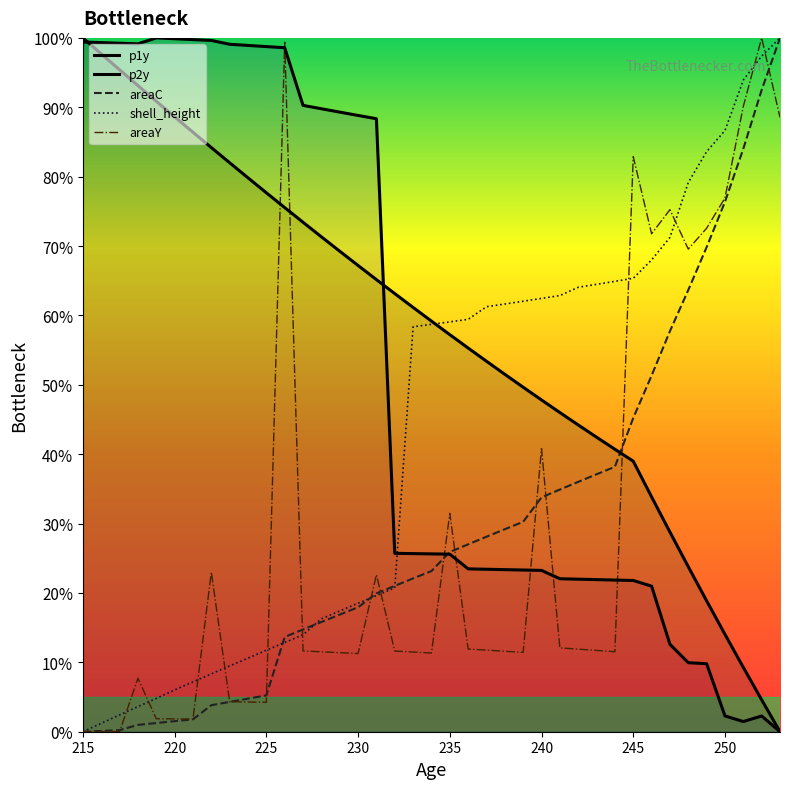

Reading right to left, what are all the values shown in this chart?

p1y: 0.0	4.6	9.3	14.0	18.9	23.8	28.8	33.8	39.0	40.7	42.4	44.2	46.0	47.8	49.7	51.5	53.4	55.3	57.2	59.2	61.1	63.1	65.2	67.2	69.3	71.3	73.4	75.5	77.7	79.8	82.0	84.2	86.4	88.6	90.9	93.1	95.4	97.7	100.0
p2y: 0.0	2.3	1.5	2.3	9.8	9.9	12.6	21.0	21.8	21.9	21.9	22.0	22.0	23.3	23.3	23.4	23.4	23.5	25.6	25.6	25.7	25.7	88.3	88.8	89.3	89.8	90.3	98.6	98.7	98.9	99.1	99.6	99.8	99.9	100.0	99.1	99.2	99.3	99.4
shell_height: 100.0	97.4	93.9	86.6	83.6	79.2	71.2	68.0	65.3	64.9	64.5	64.1	62.9	62.4	62.0	61.6	61.3	59.4	59.1	58.7	58.4	20.7	19.6	18.5	17.4	16.3	14.0	12.9	11.7	10.6	9.5	8.3	7.2	6.0	4.8	3.6	2.4	1.2	0.0
areaY: 88.5	100.0	90.1	76.9	72.6	69.6	75.2	71.8	82.9	11.5	11.7	11.9	12.1	40.8	11.4	11.6	11.8	11.9	31.5	11.3	11.5	11.6	22.6	11.3	11.4	11.5	11.6	99.4	4.2	4.3	4.3	23.0	1.8	1.9	1.9	7.7	0.0	0.0	0.0
areaC: 100.0	92.5	84.0	76.4	69.8	63.7	57.7	51.3	45.2	38.2	37.1	36.0	34.9	33.8	30.3	29.2	28.1	27.0	25.9	23.2	22.1	21.0	19.9	17.9	16.9	15.8	14.7	13.7	5.2	4.8	4.3	3.8	1.8	1.5	1.3	1.0	0.2	0.1	0.0